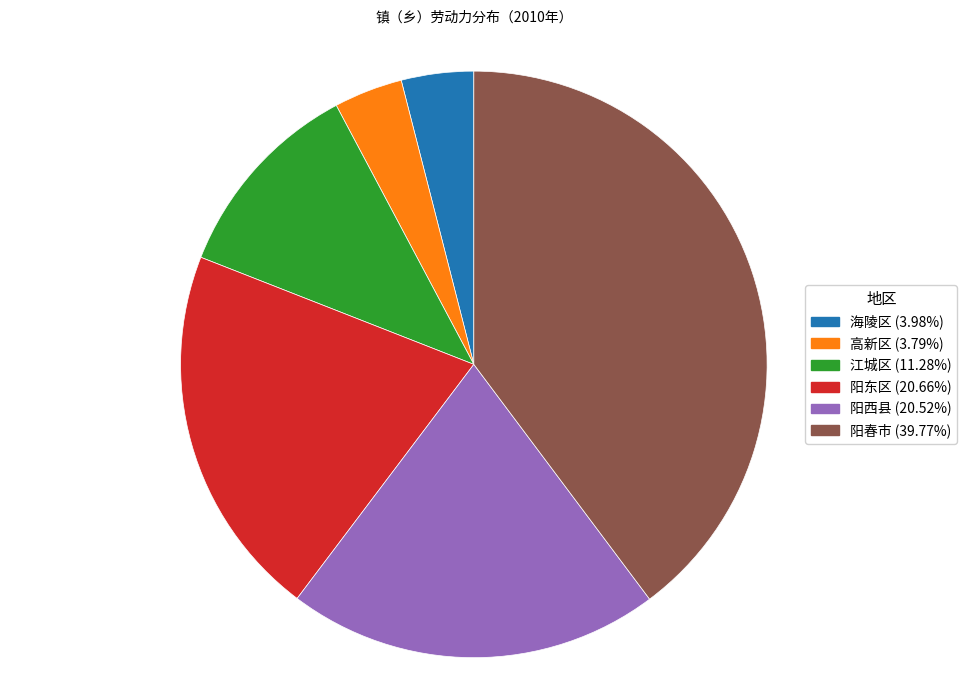

Is there a majority slice in this chart?

No